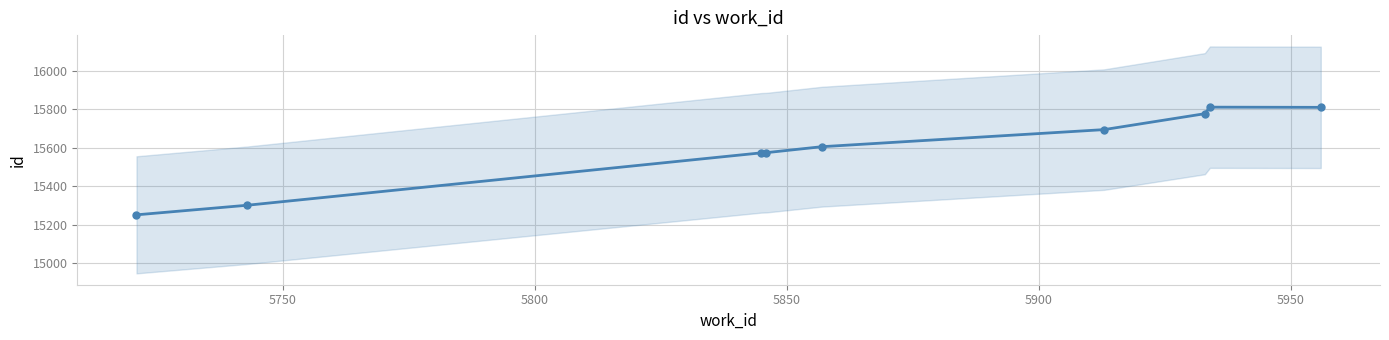

How many lines are shown in the chart?

1